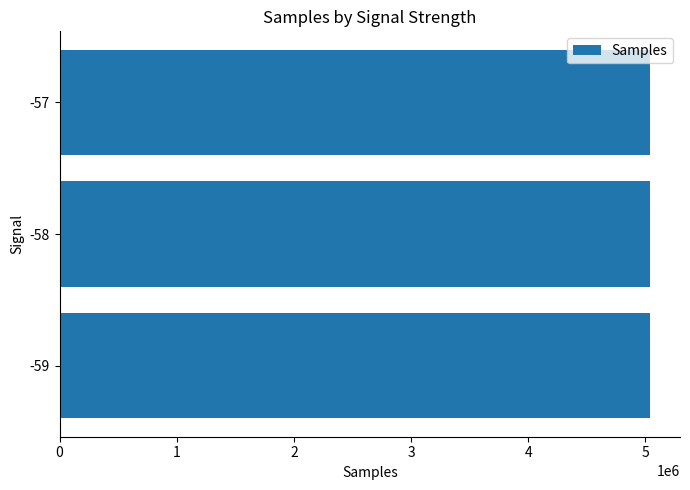

How many bars are there in total?

3